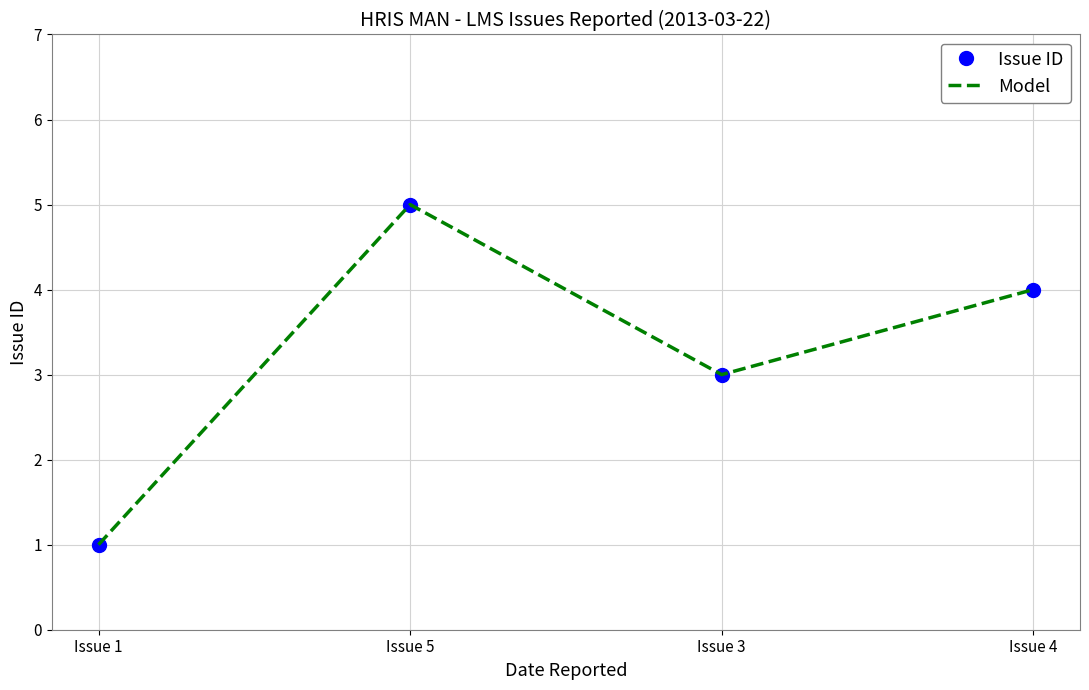

Reading left to right, extract all data points from this chart.

Issue ID: Issue 1=1	Issue 5=5	Issue 3=3	Issue 4=4
Model: Issue 1=1	Issue 5=5	Issue 3=3	Issue 4=4